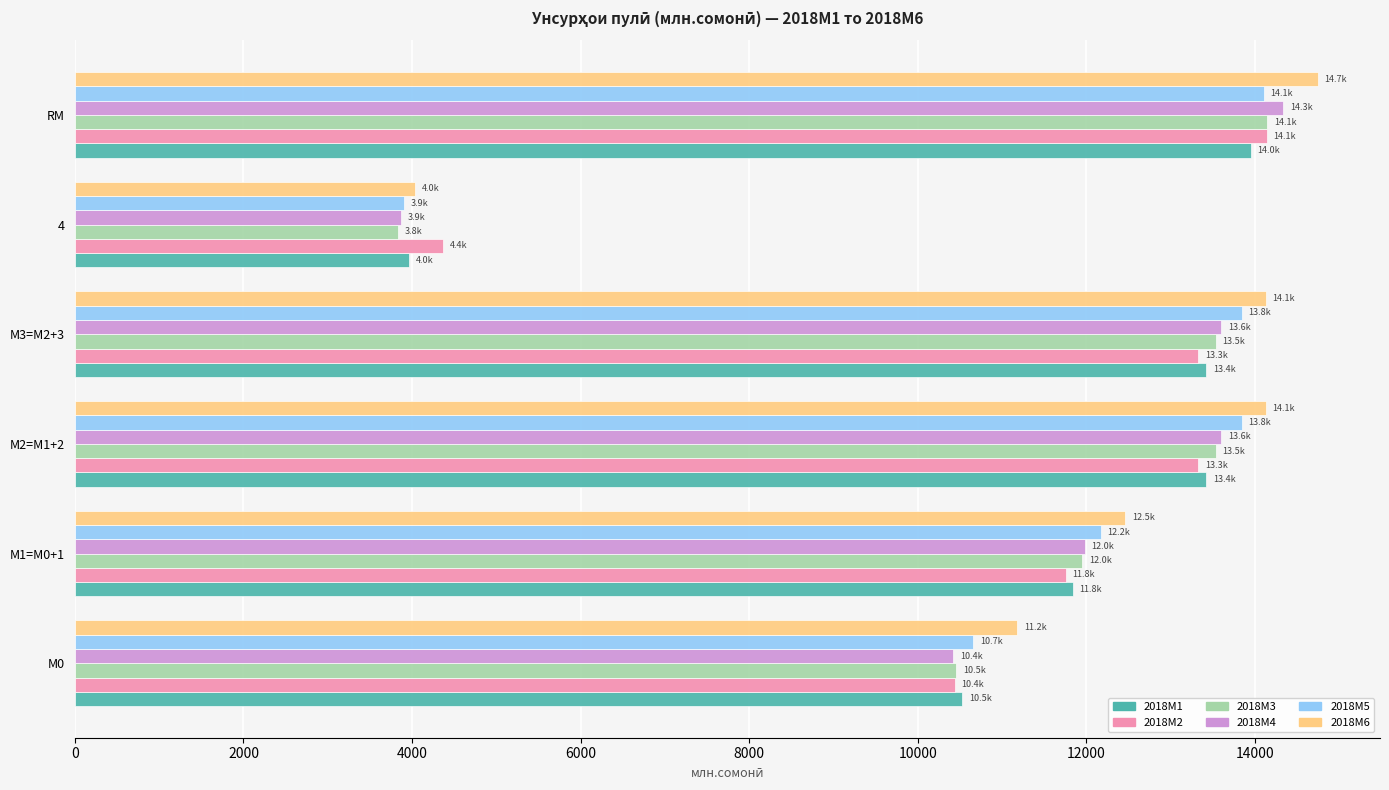

The value of 2018M2 at М2=M1+2 is 23421.3. True or false?

False